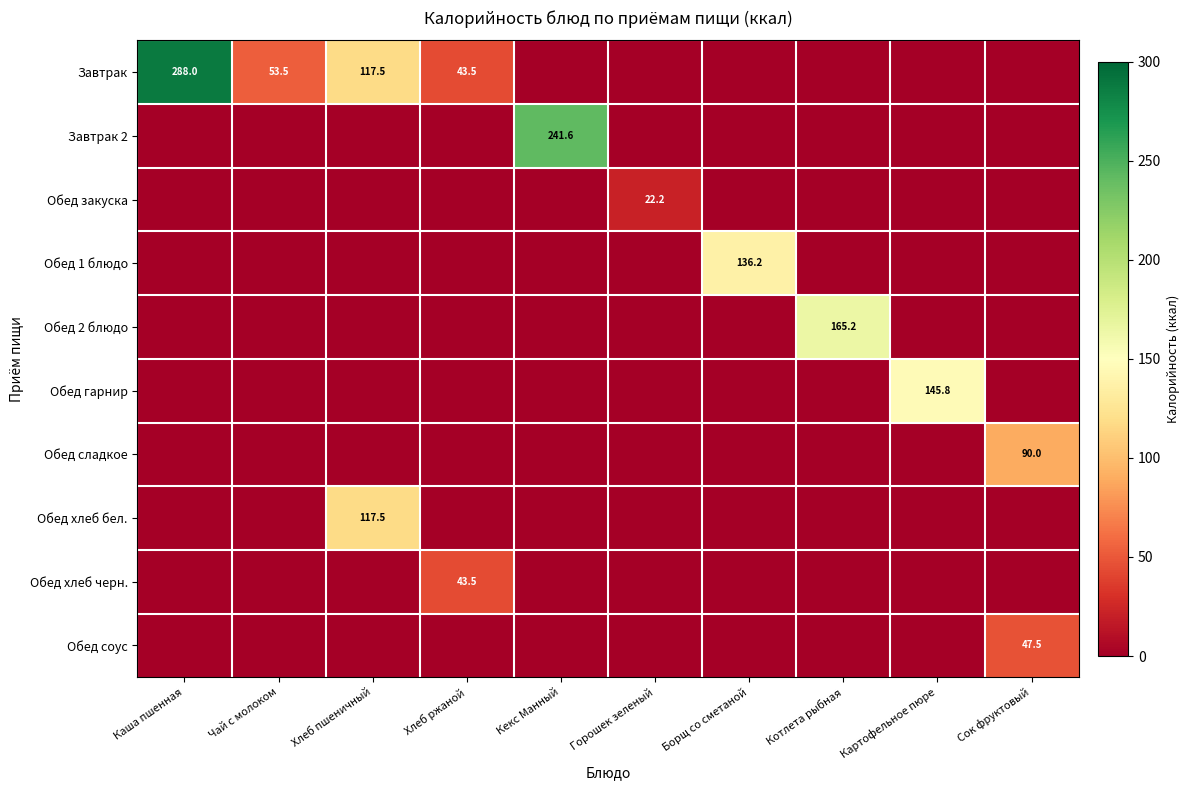

How many categories are shown in the chart?

10